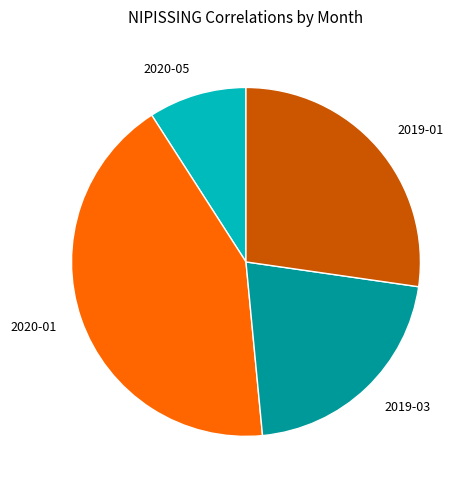

Is the sum of 2019-01 and 2020-05 greater than half?

No